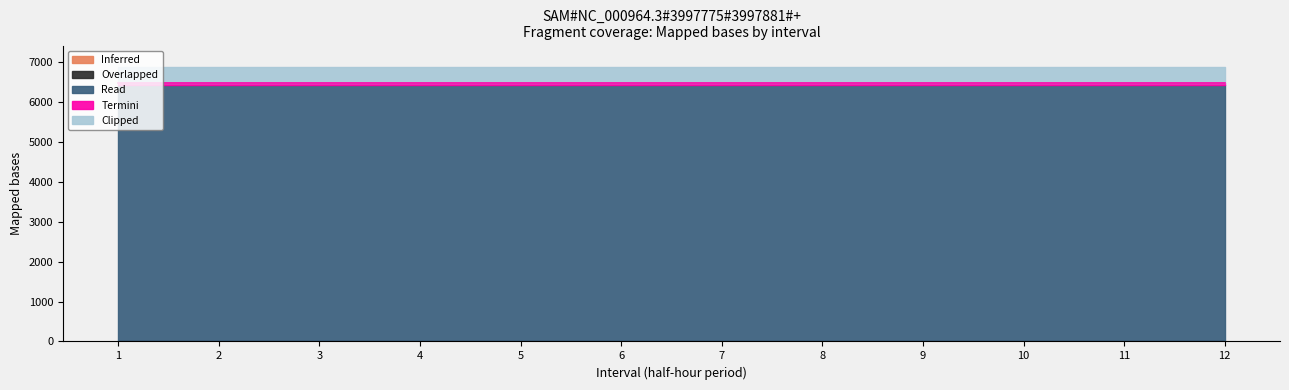

Rank the categories by Clipped value from lowest to highest.

1, 2, 3, 4, 5, 6, 7, 8, 9, 10, 11, 12